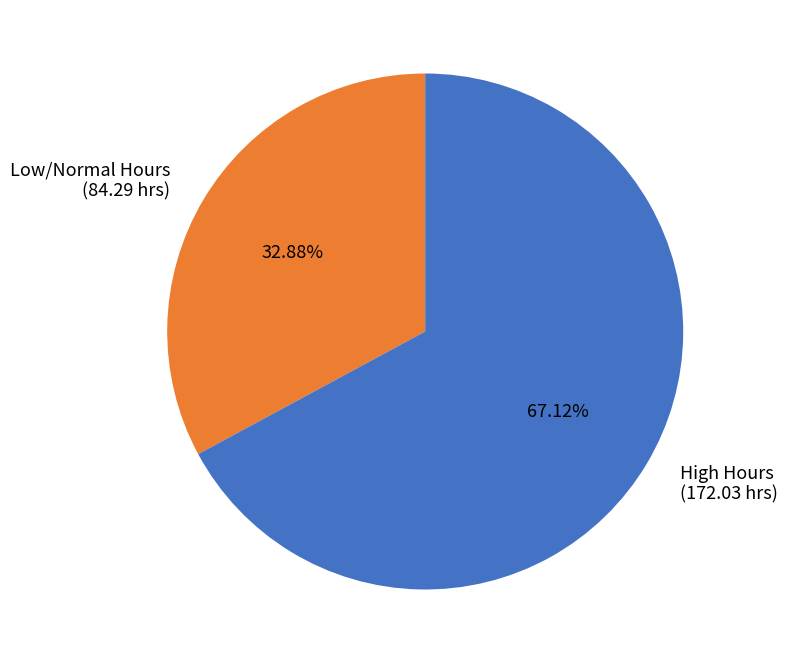

Rank the categories by value from lowest to highest.

Low/Normal Hours (84.29 hrs), High Hours (172.03 hrs)